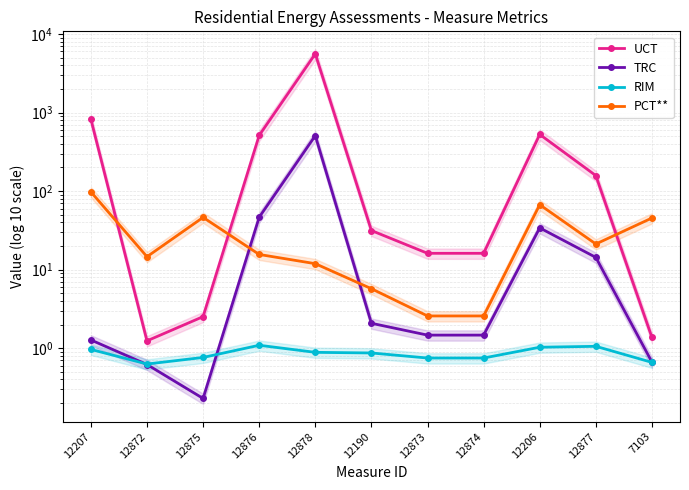

What is the greatest value displayed?

5591.5